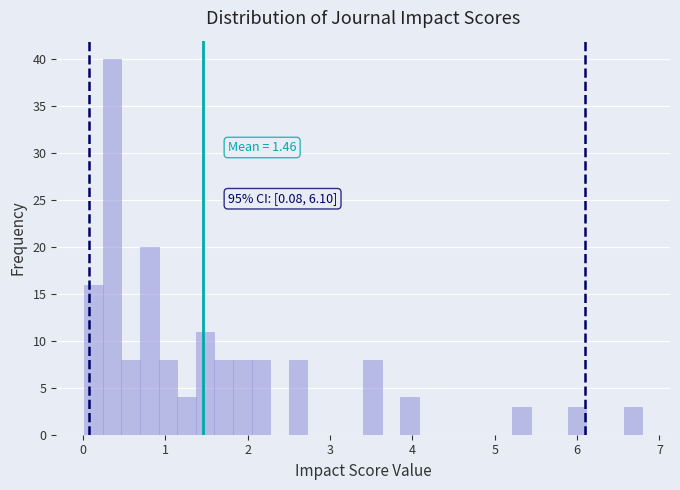

Read against the x-axis, roughly where is the centre of the tallest bar?

0.4